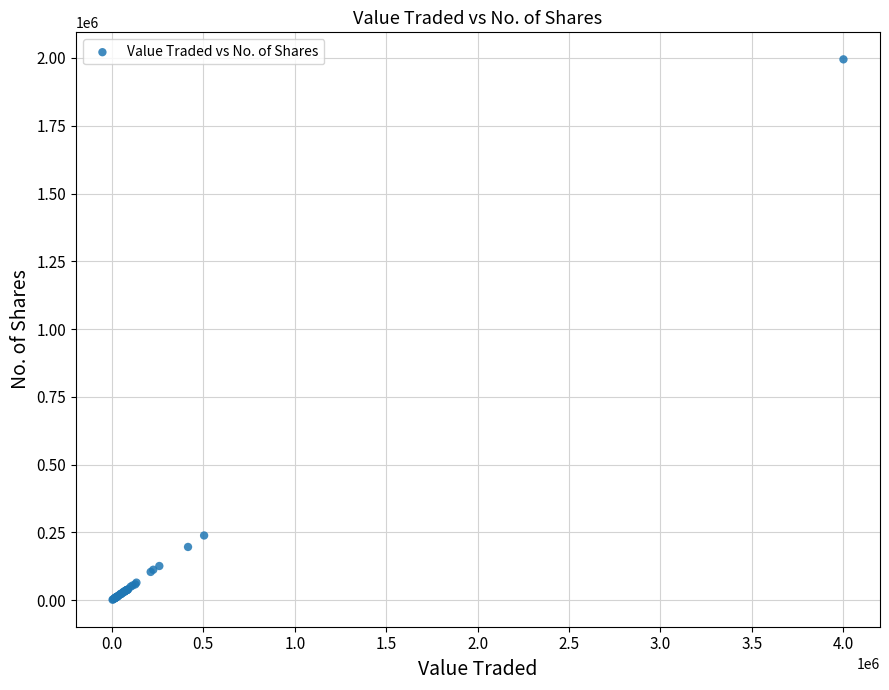

What Y value in the scatter plot is closest to 998201?

238424